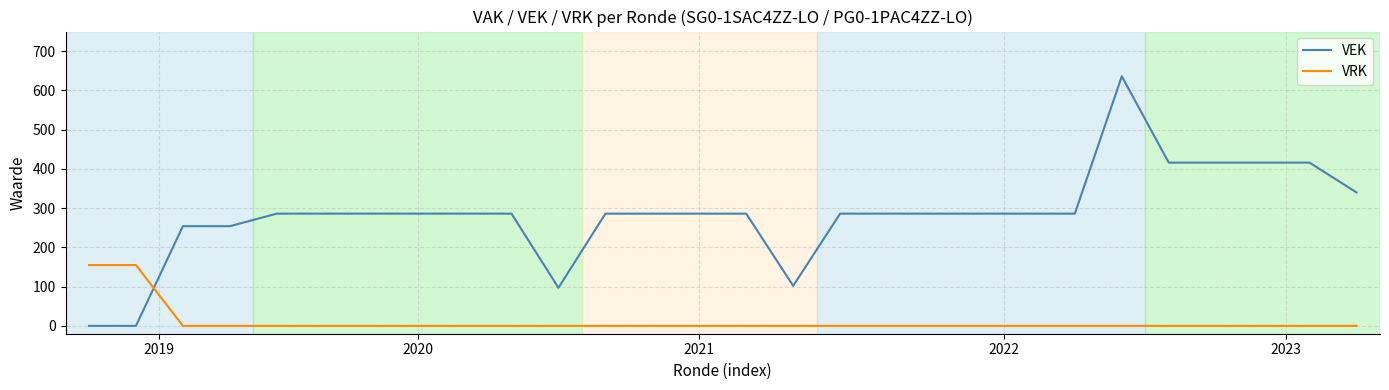

What is the maximum value shown in the chart?

636